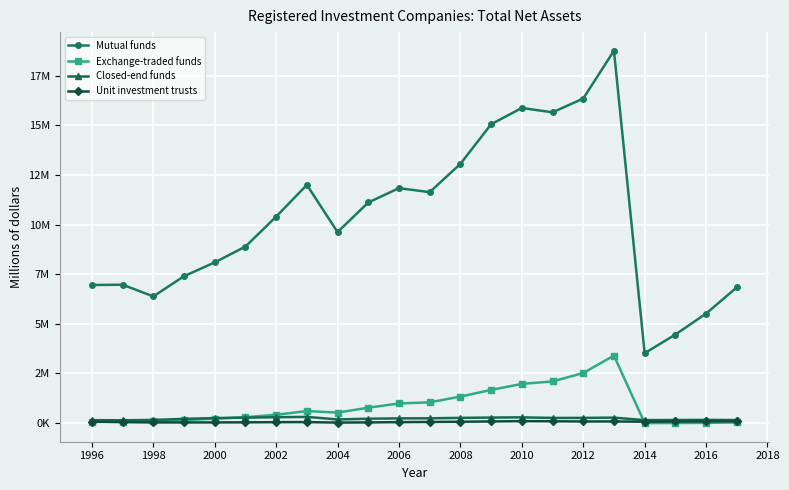

Is this an area chart (filled region under the line)?

No